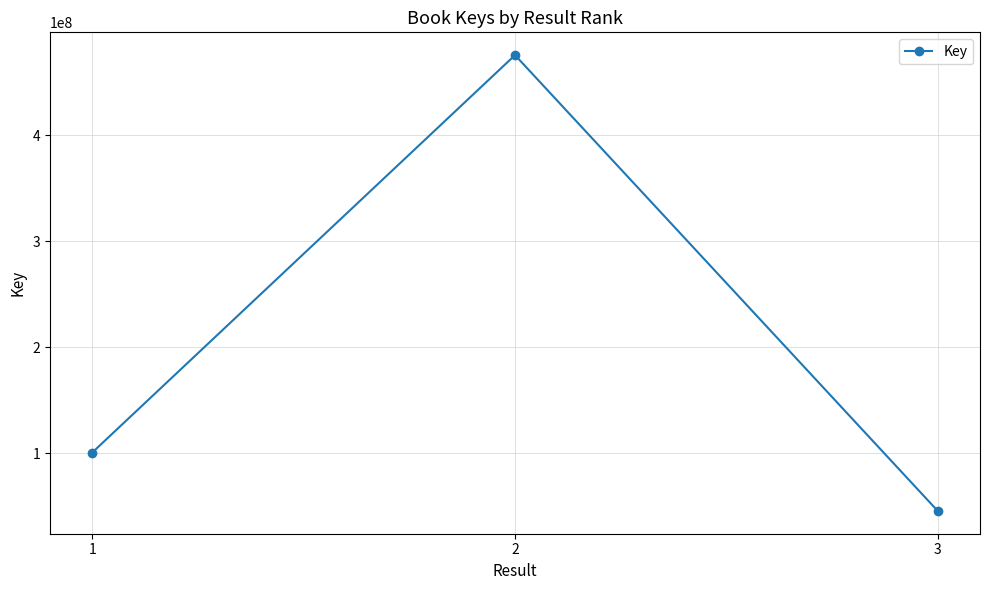

What is the change in value from 1 to 2?

+374644646